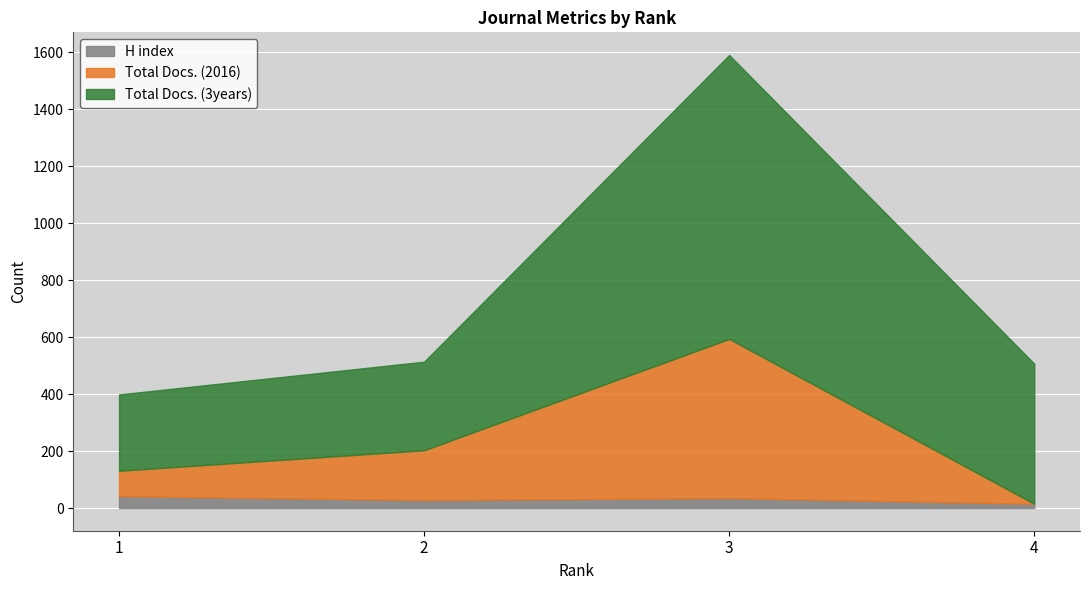

What is the difference between the H index values at 3 and 2?

7